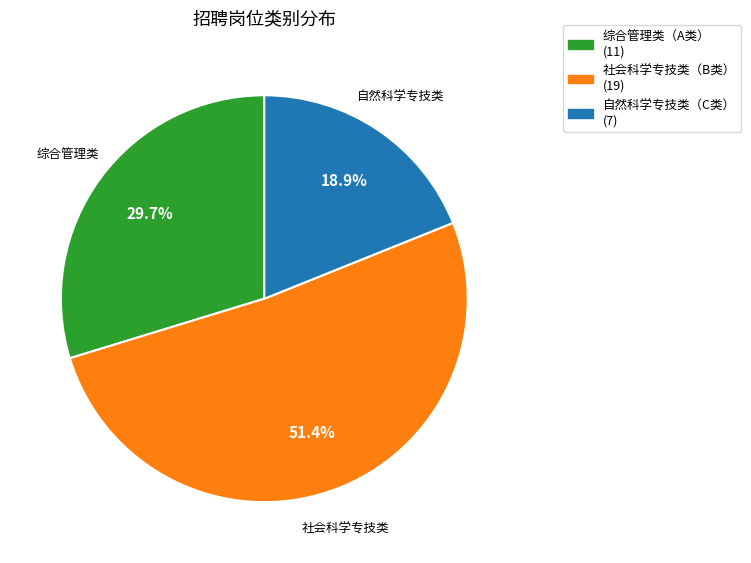

Is there any slice that represents more than half of the pie?

Yes